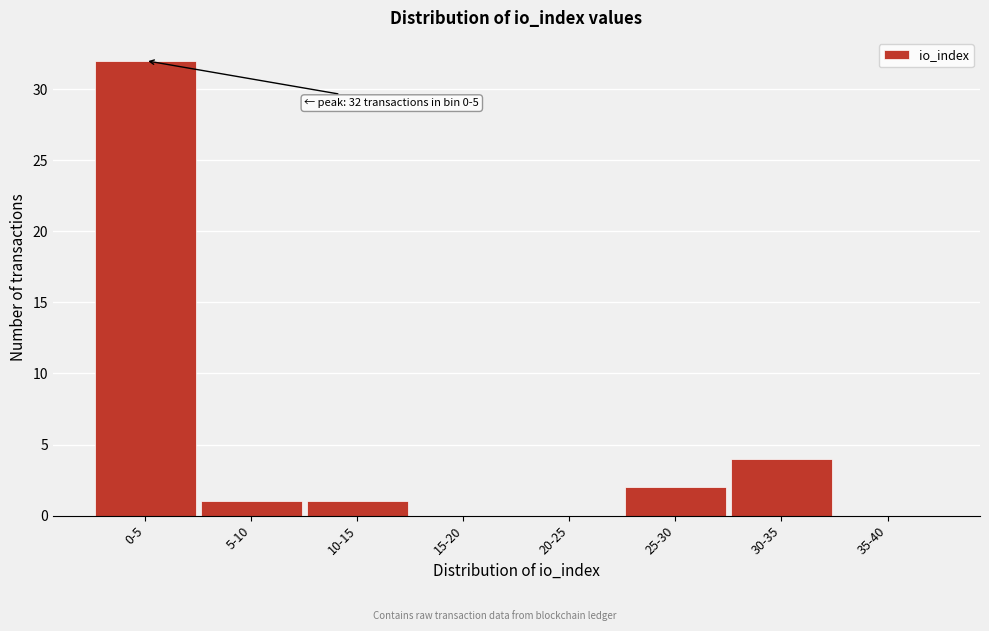

Reading left to right, what are all the values shown in this chart?

0-5=32	5-10=1	10-15=1	15-20=0	20-25=0	25-30=2	30-35=4	35-40=0